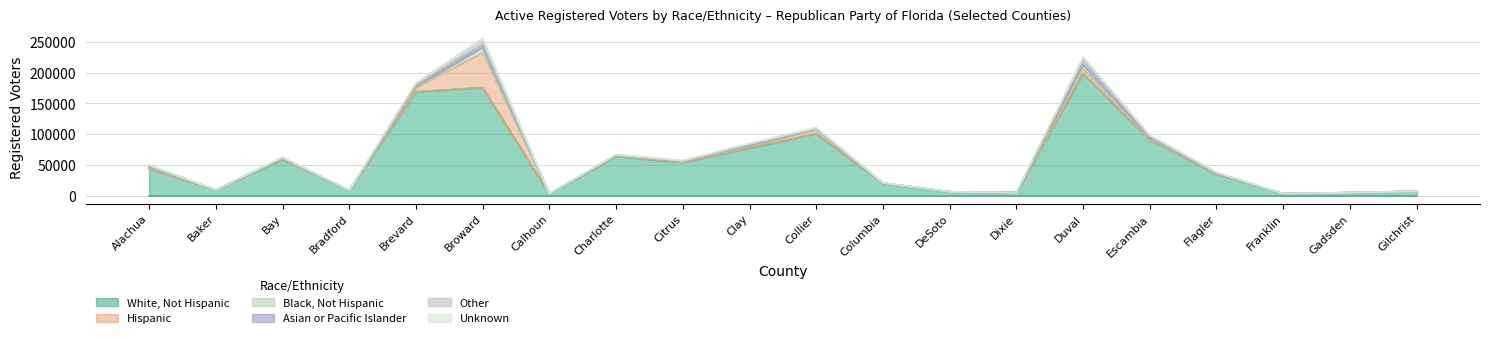

At which label does White, Not Hispanic reach its minimum?

Calhoun